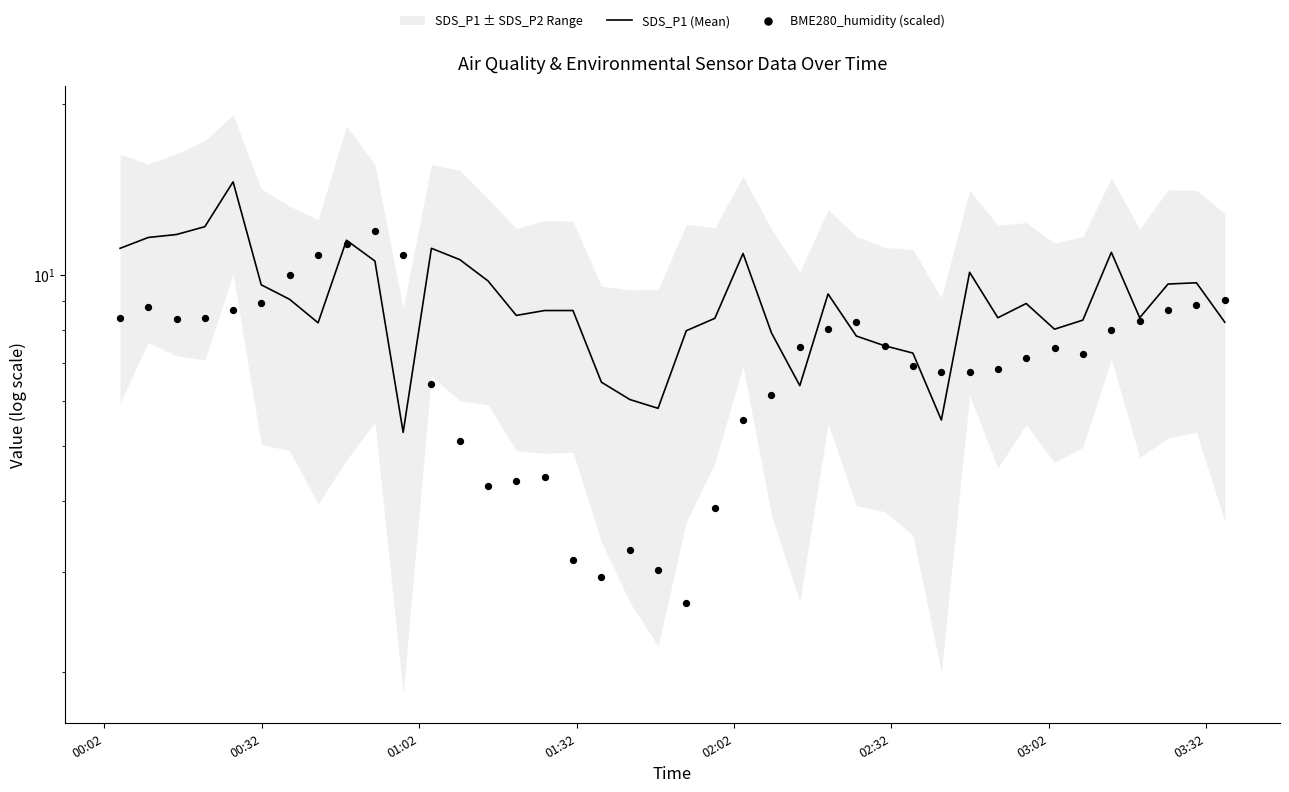

What is the total value across all series at 01:02?

20.1